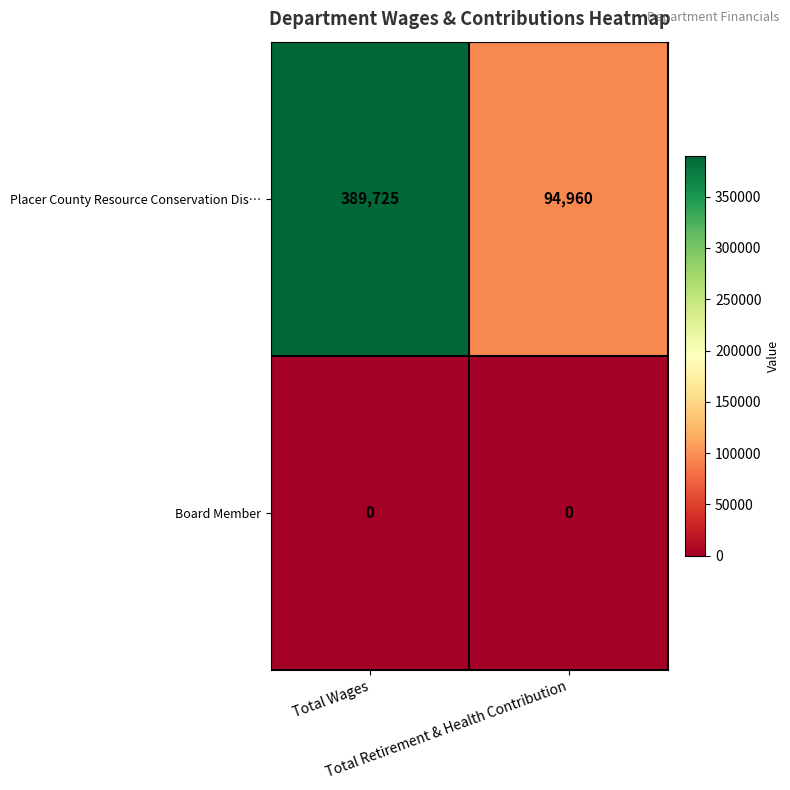

What is the total value across all series at Total Retirement & Health Contribution?

94960